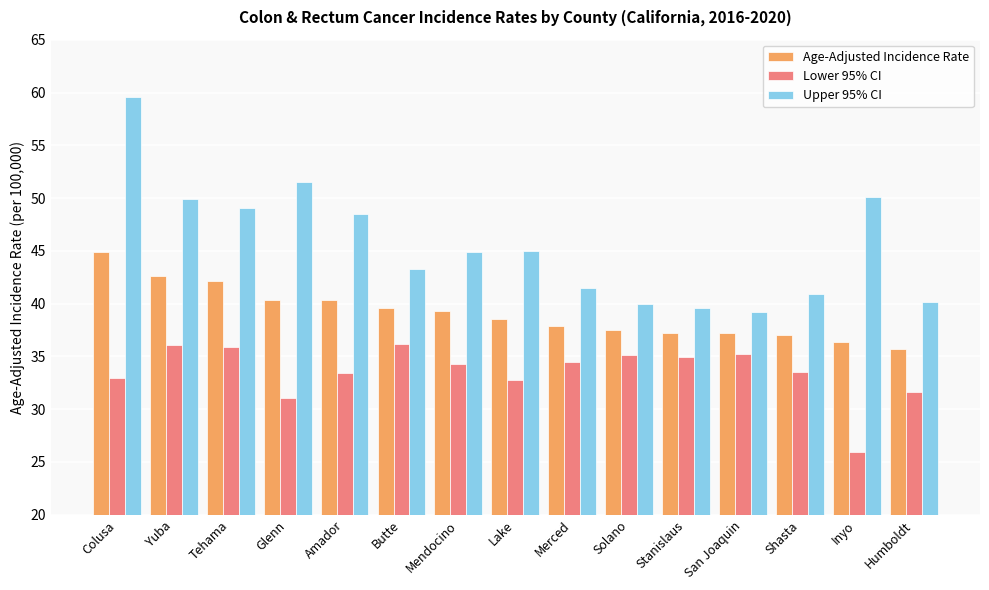

The Upper 95% CI series shows 44.9 at Mendocino. True or false?

True